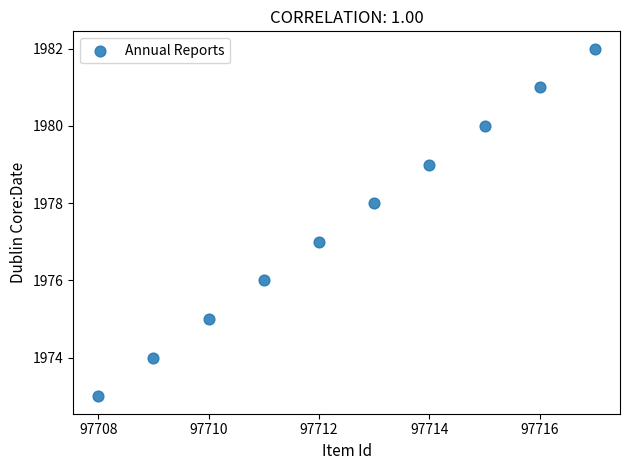

What is the average Y value?

1978